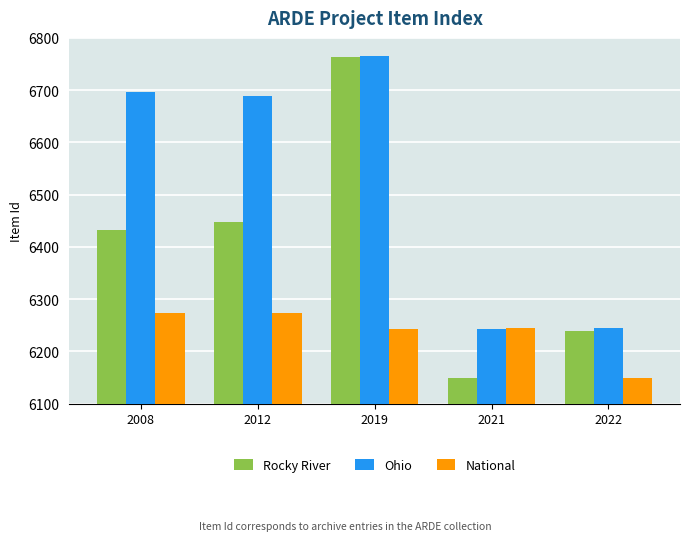

The value of Ohio at 2019 is 11082. True or false?

False